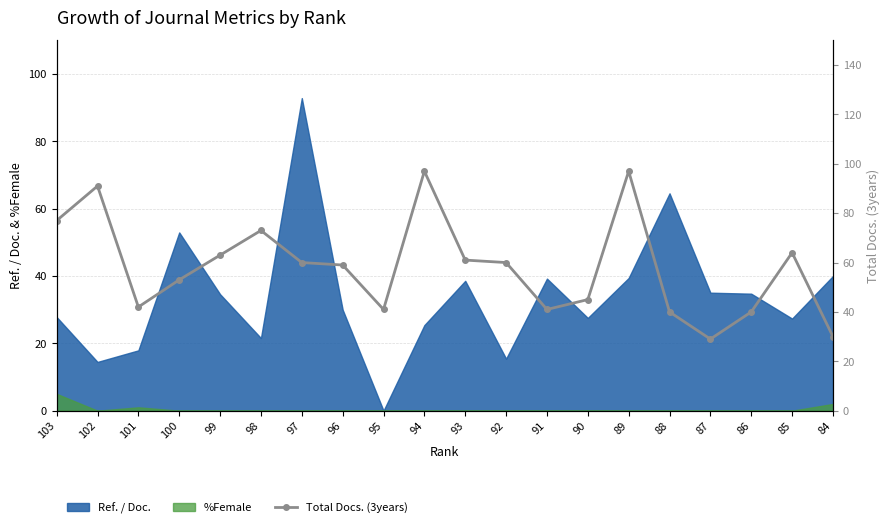

Reading right to left, list all the values displayed in this chart.

30	64	40	29	40	97	45	41	60	61	97	41	59	60	73	63	53	42	91	77